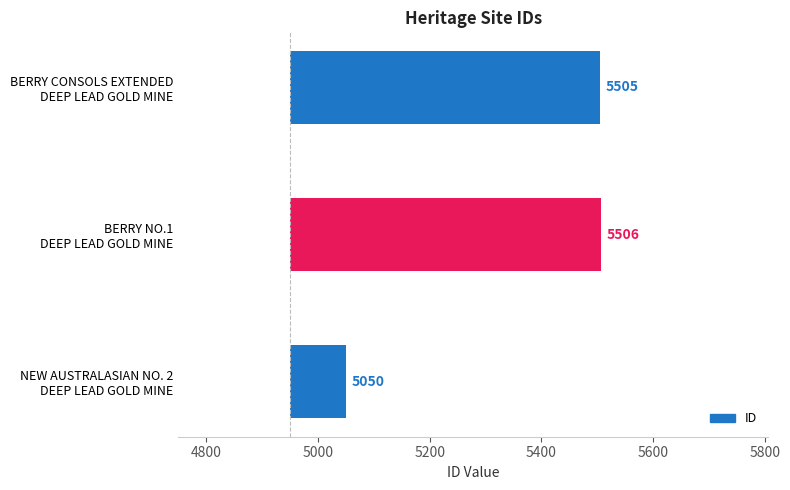

How many distinct data groups are displayed?

1